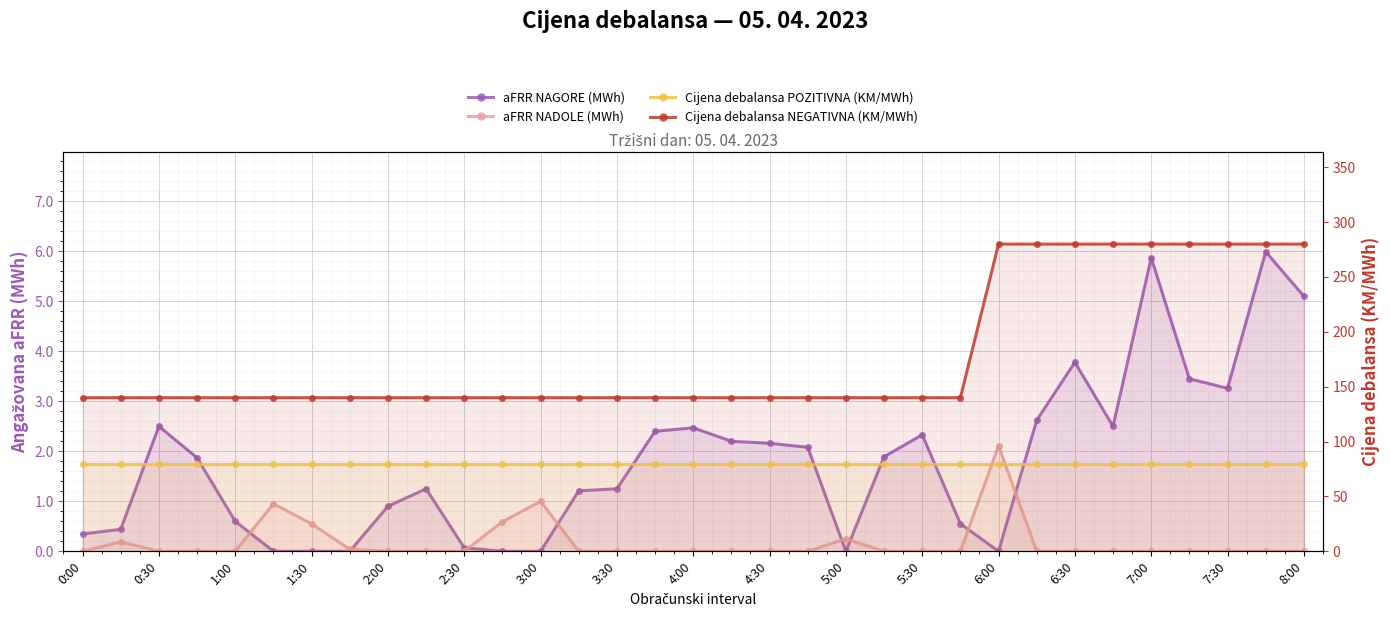

Which series changed the most between 6:30 and 7:00?

aFRR NAGORE (MWh)